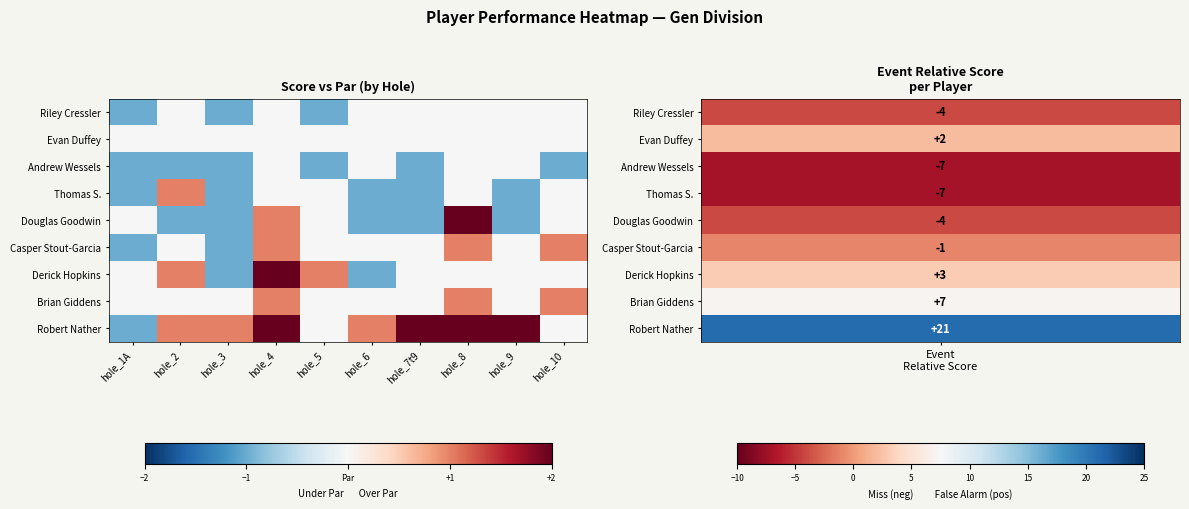

Reading left to right, list all the values displayed in this chart.

Riley Cressler: hole_1A=-1	hole_2=0	hole_3=-1	hole_4=0	hole_5=-1	hole_6=0	hole_7t9=0	hole_8=0	hole_9=0	hole_10=0
Evan Duffey: hole_1A=0	hole_2=0	hole_3=0	hole_4=0	hole_5=0	hole_6=0	hole_7t9=0	hole_8=0	hole_9=0	hole_10=0
Andrew Wessels: hole_1A=-1	hole_2=-1	hole_3=-1	hole_4=0	hole_5=-1	hole_6=0	hole_7t9=-1	hole_8=0	hole_9=0	hole_10=-1
Thomas S.: hole_1A=-1	hole_2=1	hole_3=-1	hole_4=0	hole_5=0	hole_6=-1	hole_7t9=-1	hole_8=0	hole_9=-1	hole_10=0
Douglas Goodwin: hole_1A=0	hole_2=-1	hole_3=-1	hole_4=1	hole_5=0	hole_6=-1	hole_7t9=-1	hole_8=2	hole_9=-1	hole_10=0
Casper Stout-Garcia: hole_1A=-1	hole_2=0	hole_3=-1	hole_4=1	hole_5=0	hole_6=0	hole_7t9=0	hole_8=1	hole_9=0	hole_10=1
Derick Hopkins: hole_1A=0	hole_2=1	hole_3=-1	hole_4=2	hole_5=1	hole_6=-1	hole_7t9=0	hole_8=0	hole_9=0	hole_10=0
Brian Giddens: hole_1A=0	hole_2=0	hole_3=0	hole_4=1	hole_5=0	hole_6=0	hole_7t9=0	hole_8=1	hole_9=0	hole_10=1
Robert Nather: hole_1A=-1	hole_2=1	hole_3=1	hole_4=2	hole_5=0	hole_6=1	hole_7t9=2	hole_8=2	hole_9=4	hole_10=0